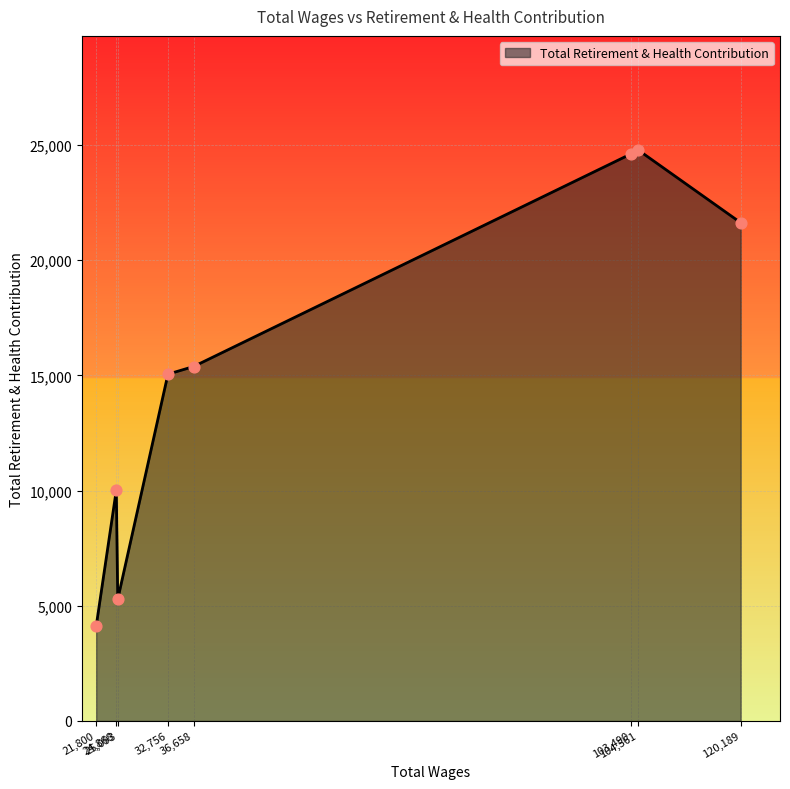

What is the smallest value displayed?

4112